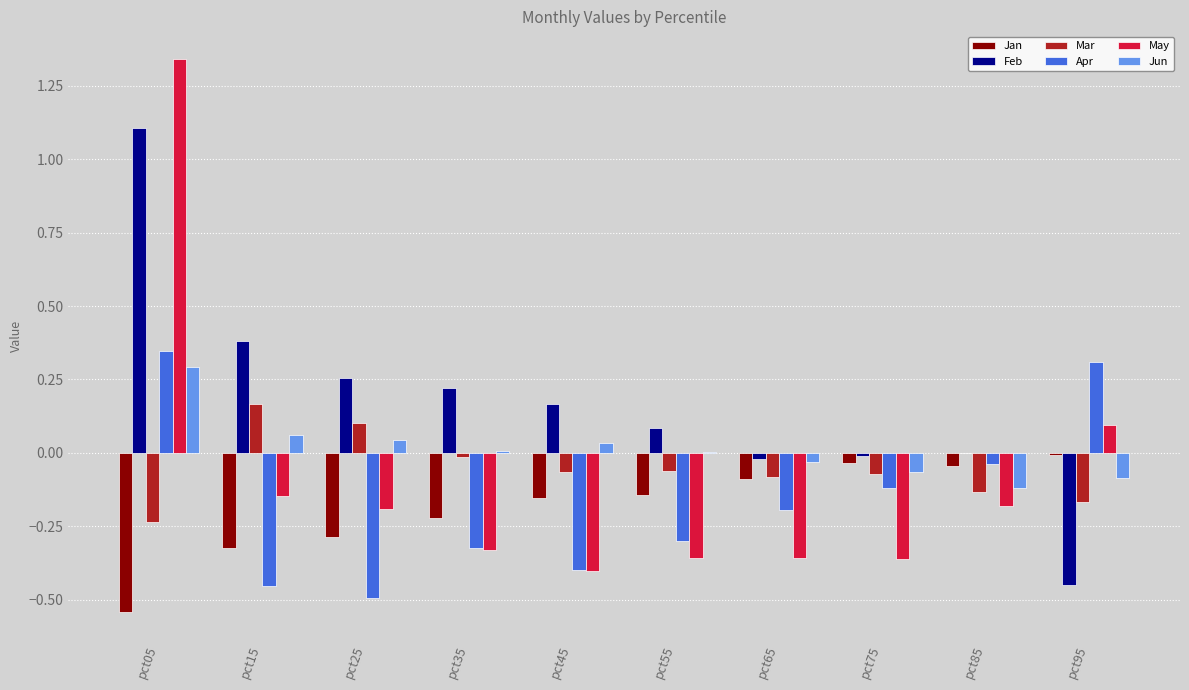

What is the sum of all May values?

-0.9